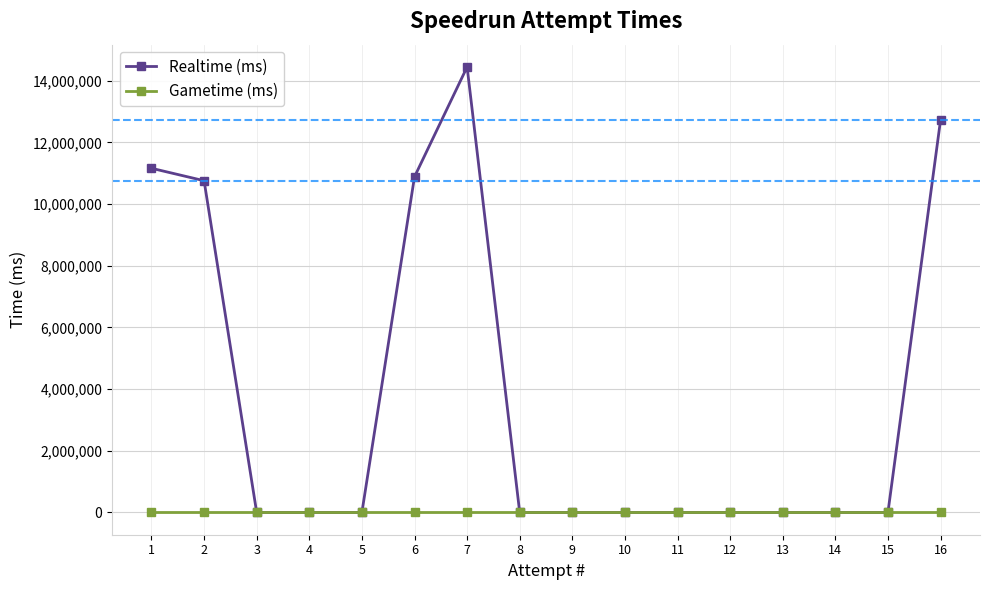

Which series has the widest spread of values?

Realtime (ms)